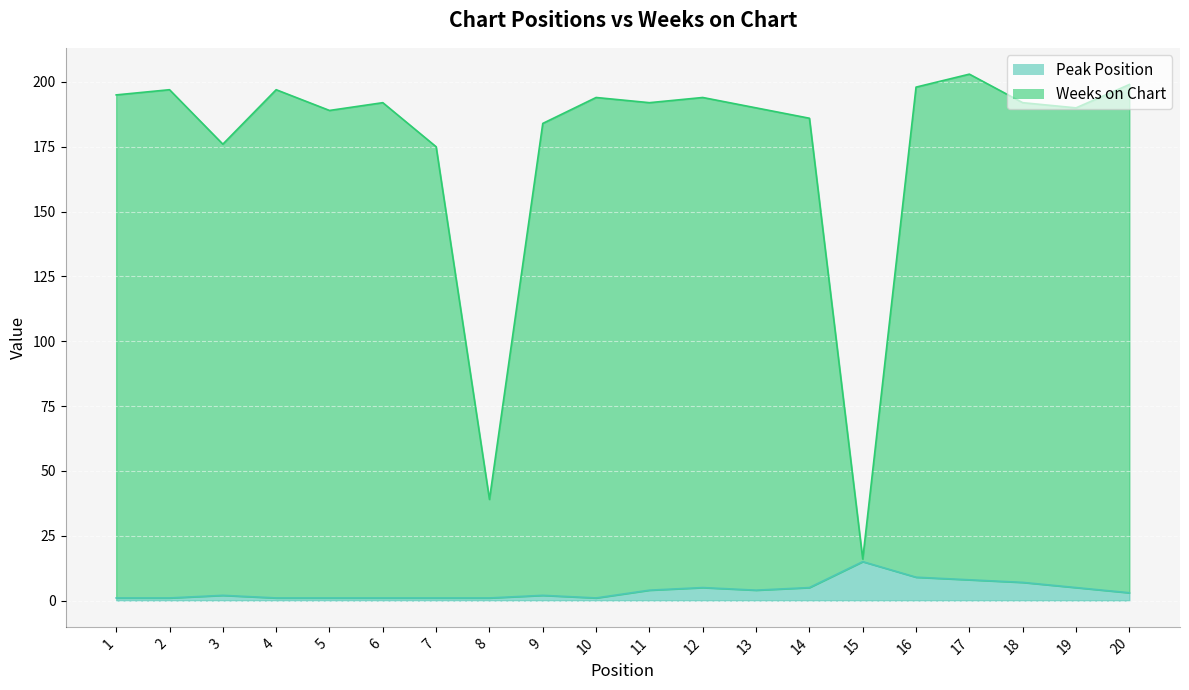

True or false: Peak Position and Weeks on Chart intersect in this chart.

False